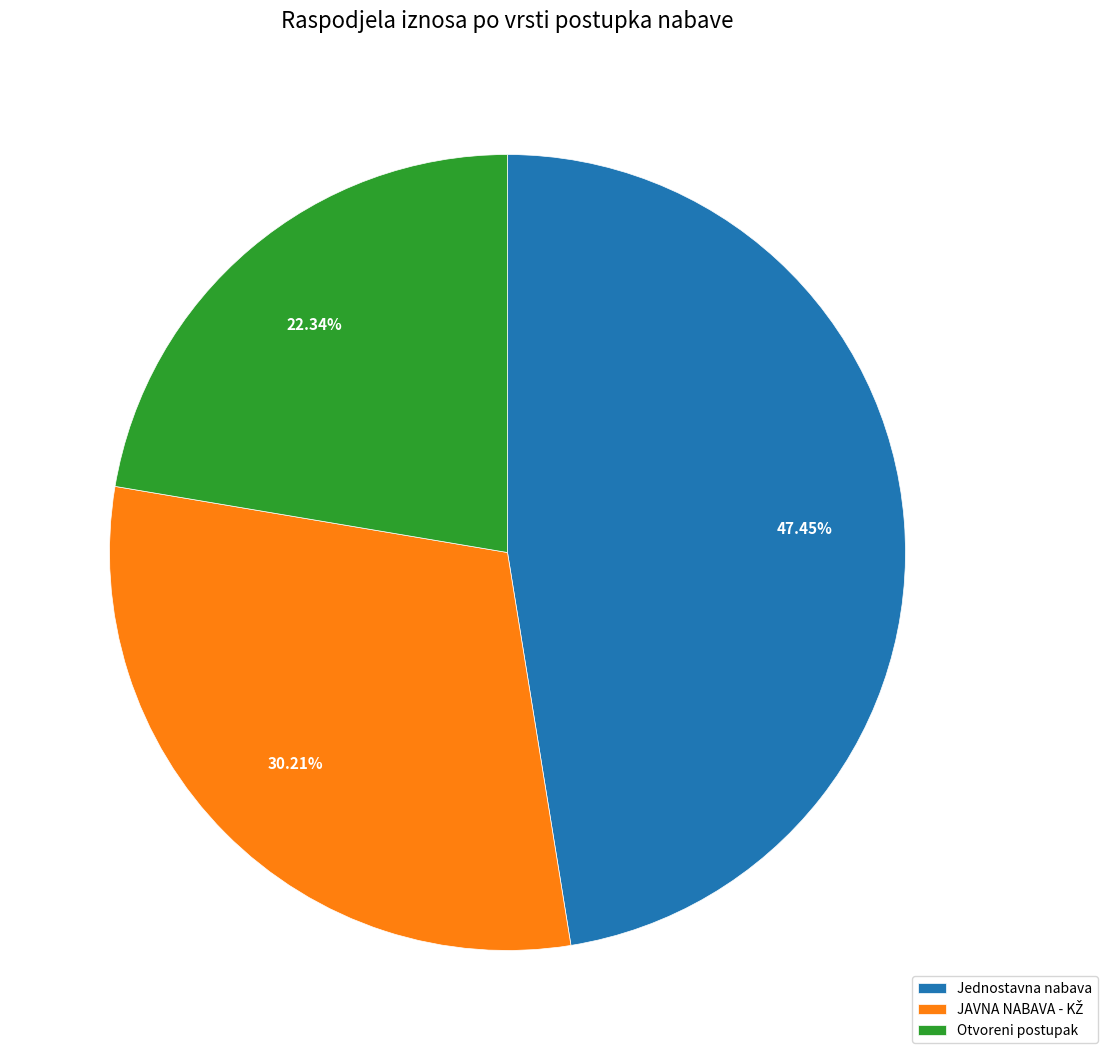

Count the number of slices in the pie.

3